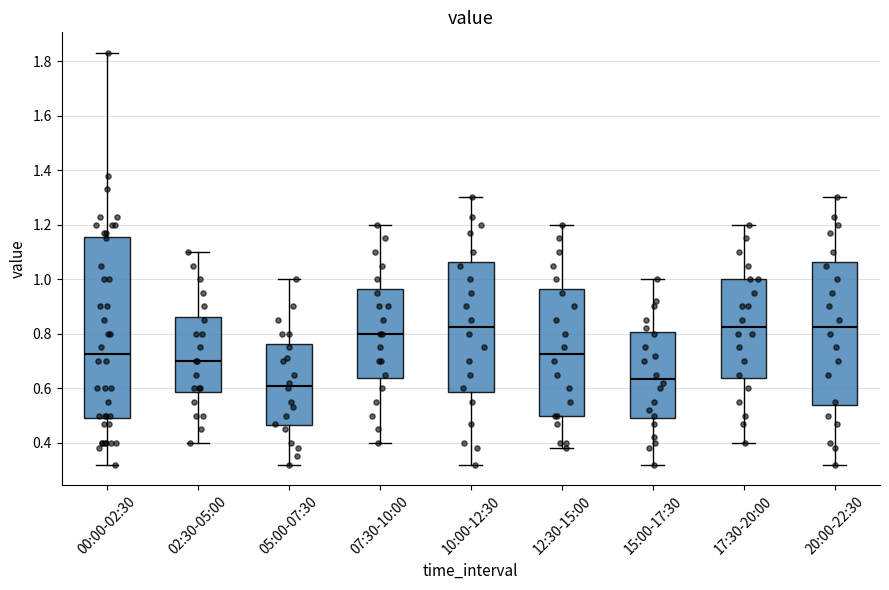

Which box has the lowest median line?

05:00-07:30